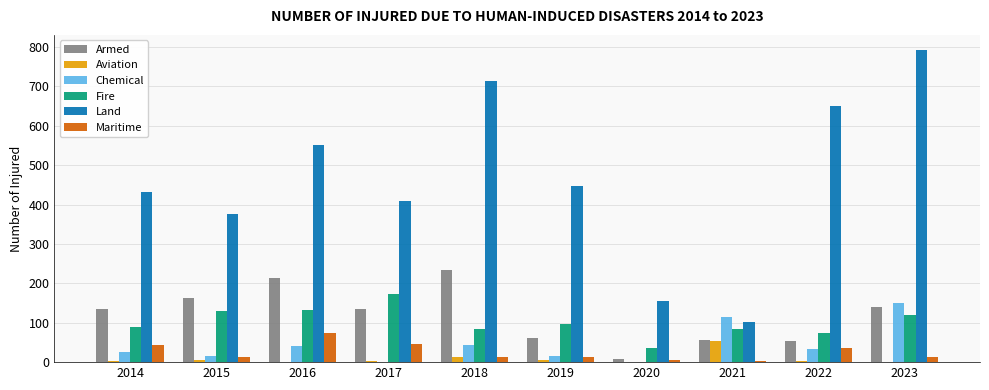

Count the number of categories in the chart.

10